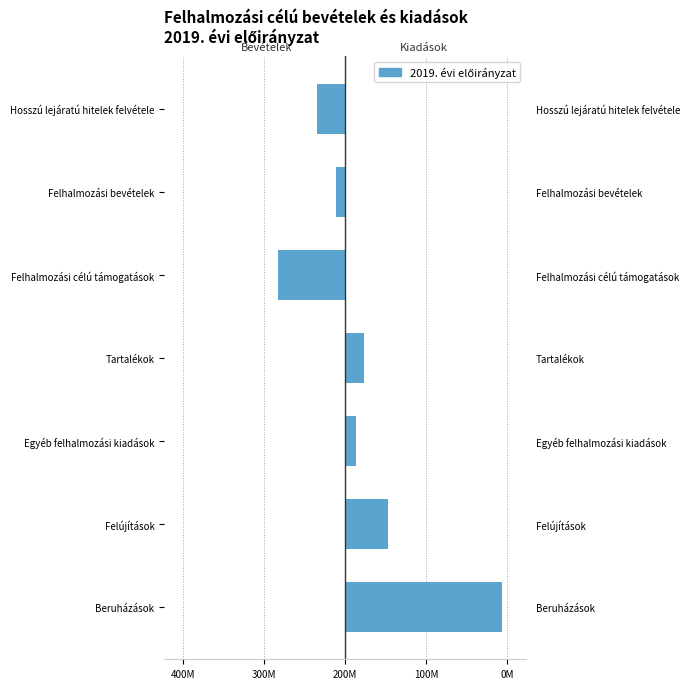

The Bevételek series shows 0 at Beruházások. True or false?

True